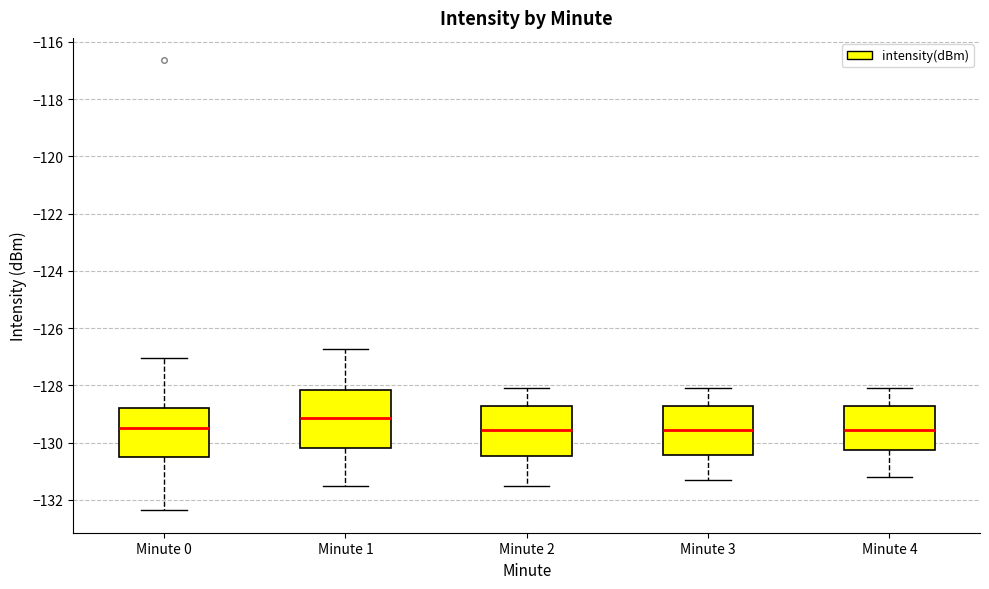

Reading left to right, transcribe this box plot: for each box, give where its median line is, the range the box spans, and where its two whiskers end, as read against the y-axis. The values are not printed on the chart, so give them approximately, as read against the axis.

Minute 0: median -129.4, box -130.6 to -128.8, whiskers -132.4 to -127.0
Minute 1: median -129.2, box -130.2 to -128.2, whiskers -131.6 to -126.8
Minute 2: median -129.6, box -130.4 to -128.8, whiskers -131.4 to -128.0
Minute 3: median -129.6, box -130.4 to -128.8, whiskers -131.2 to -128.0
Minute 4: median -129.6, box -130.2 to -128.8, whiskers -131.2 to -128.0